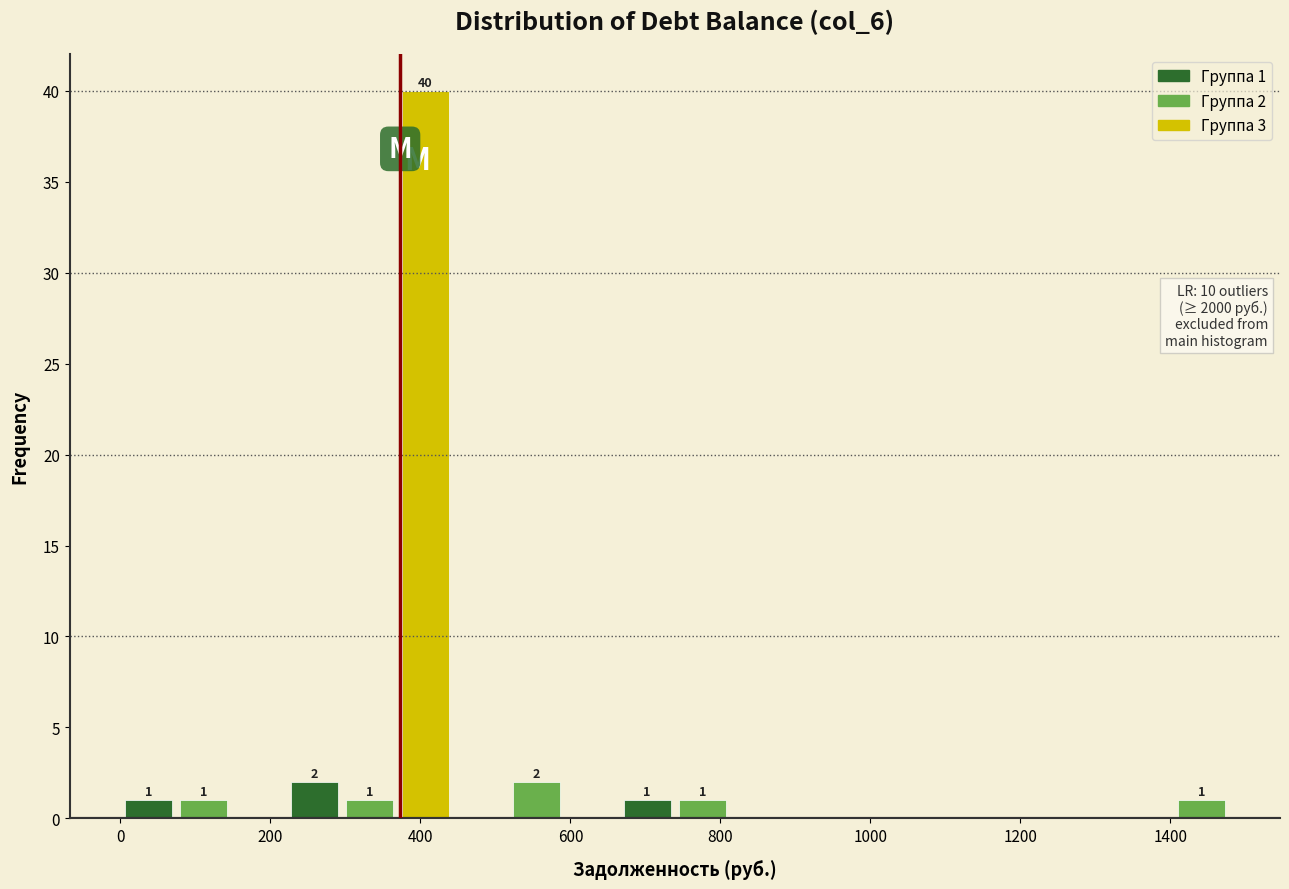

Around what value on the x-axis is the tallest bar? Give the approximate position of its centre, as read against the axis.

400